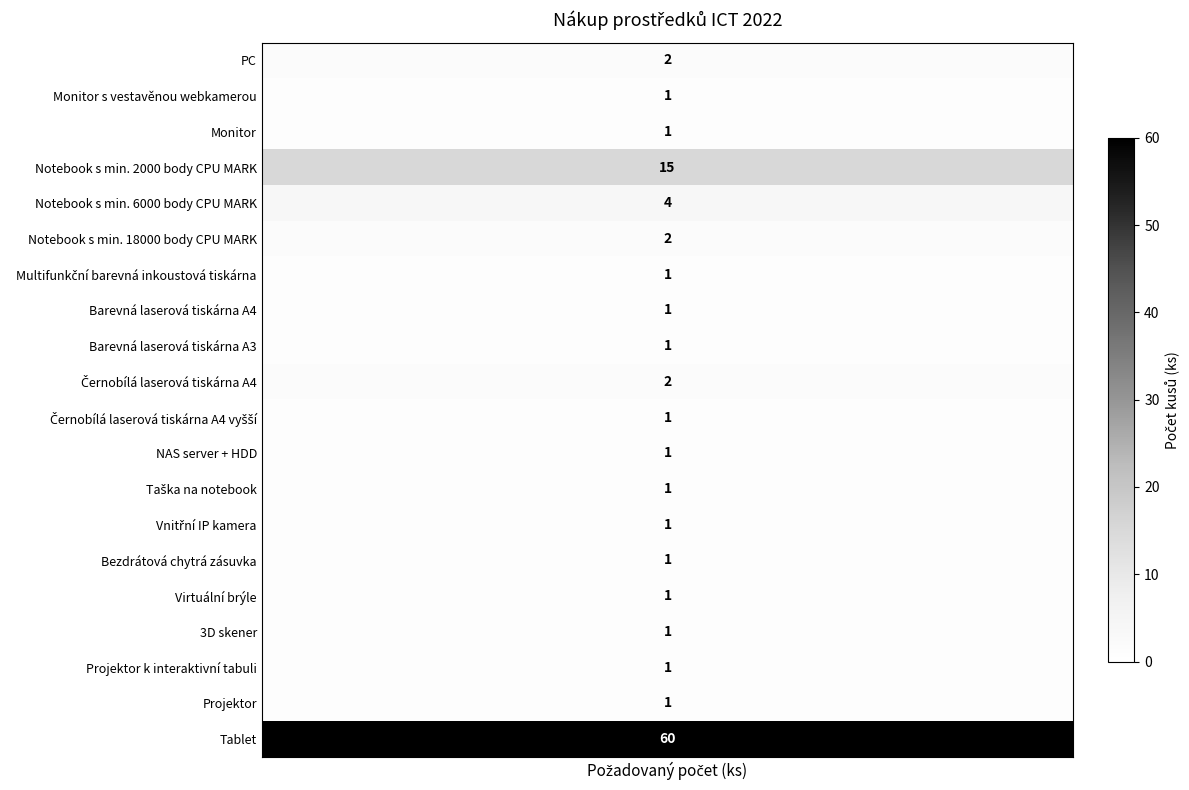

What is the spread (max minus min) of values at 0?

59